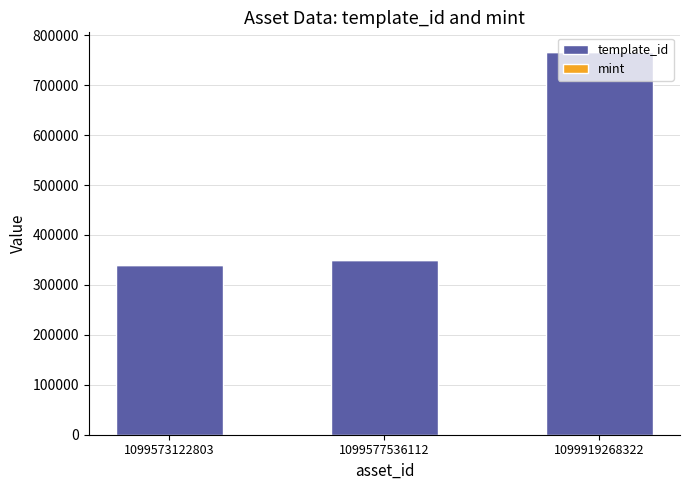

At which category is the sum across all series the highest?

1099919268322